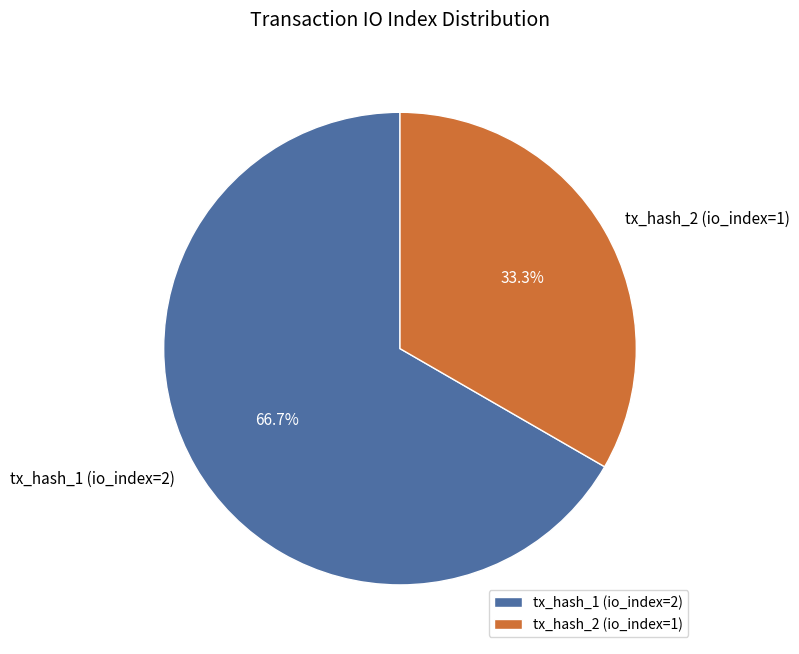

To the nearest percent, what is the combined percentage of tx_hash_2 (io_index=1) and tx_hash_1 (io_index=2)?

100%